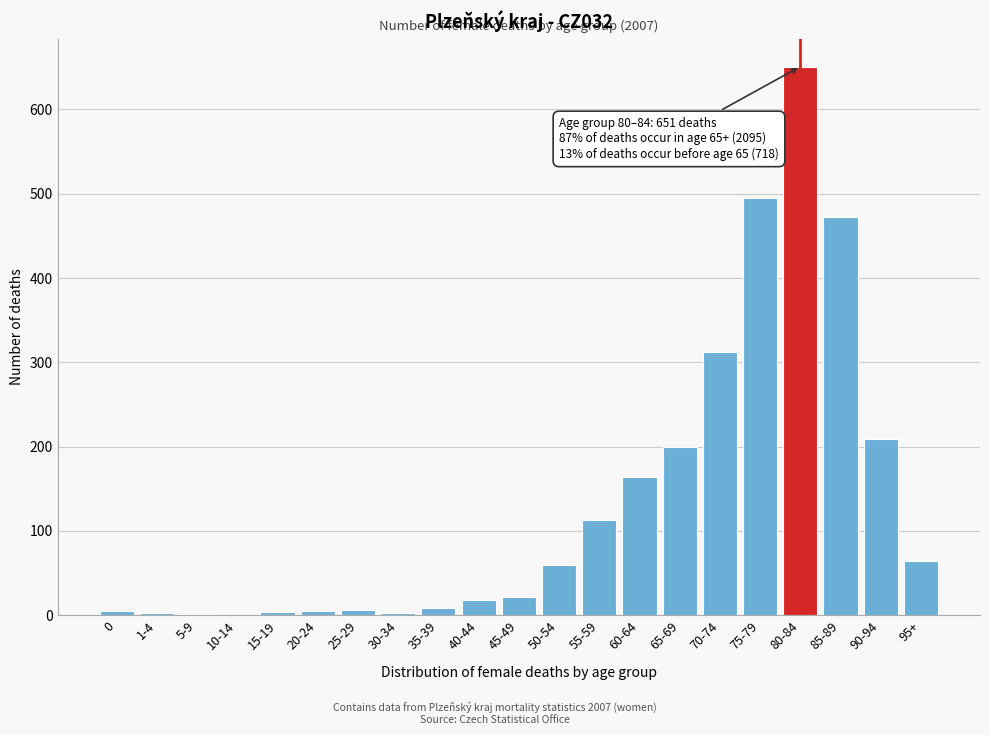

At which category does the chart reach its peak across all series?

80-84